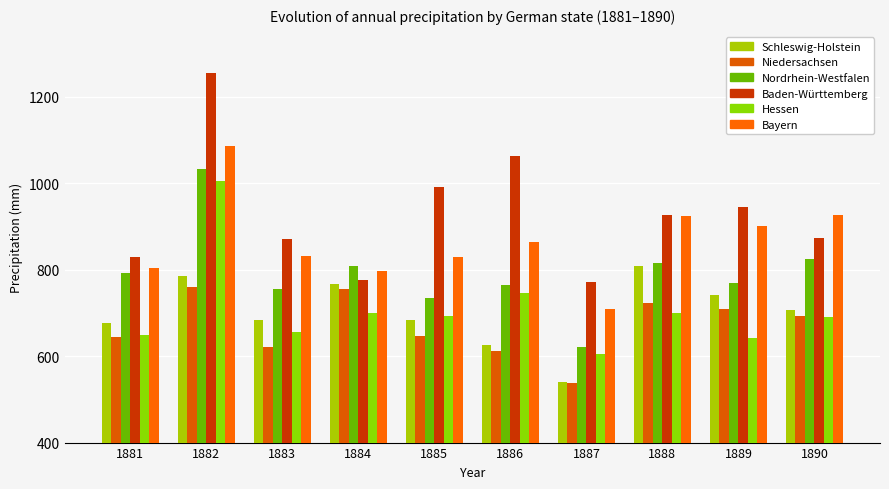

What is the total value across all series at 1886?

4674.0